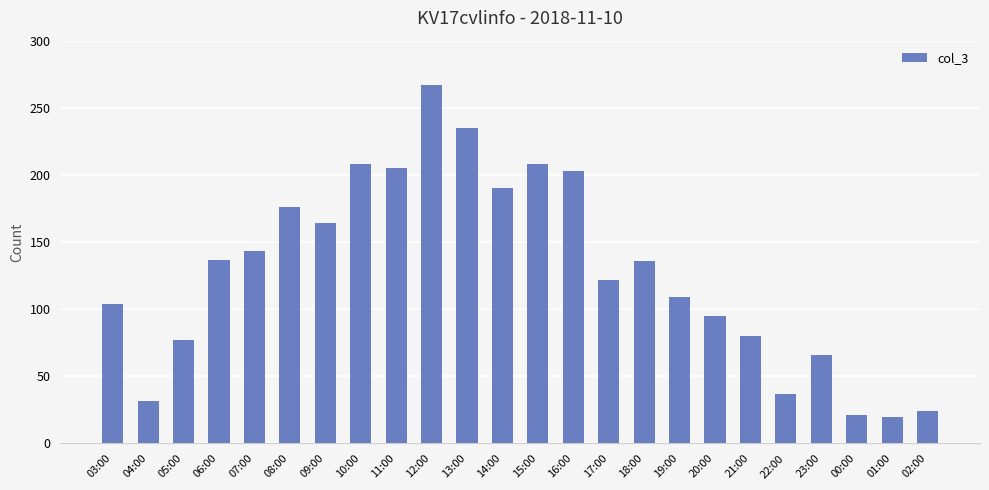

What is the difference between the values at 07:00 and 01:00?

123